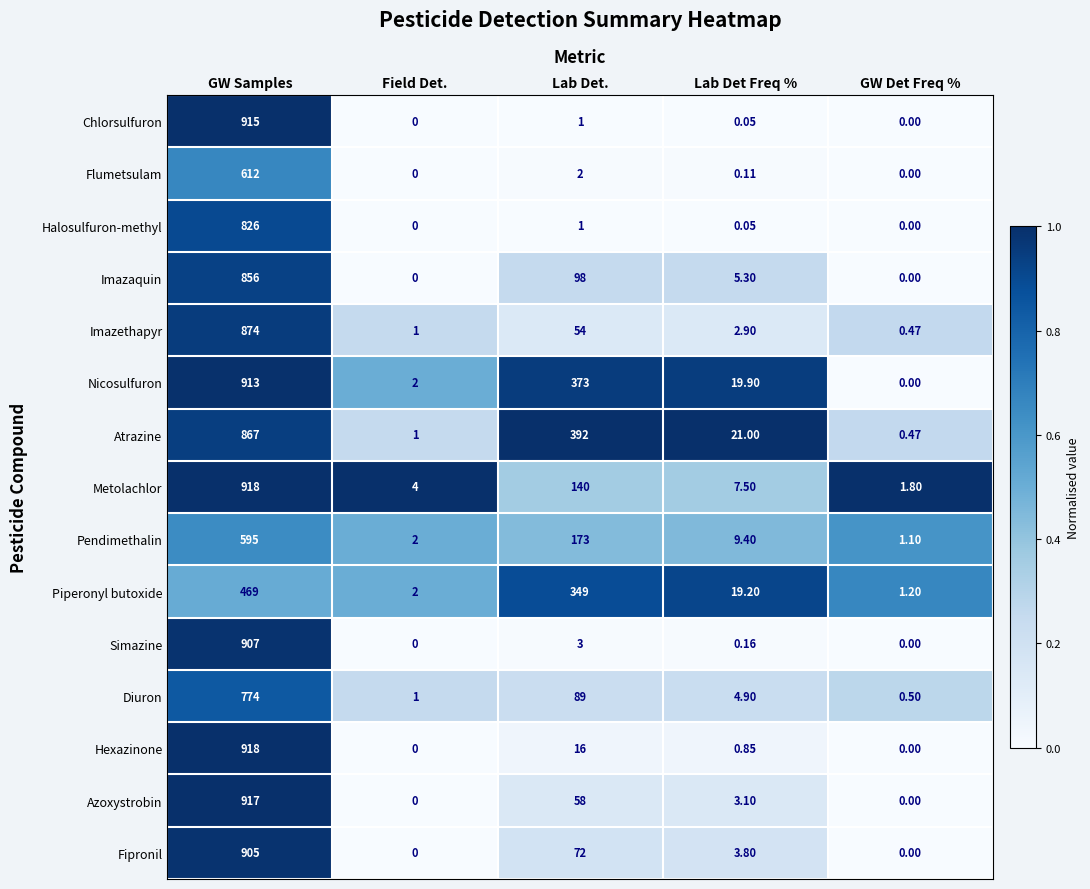

Between Field Det. and Lab Det., which series saw the biggest shift?

Atrazine